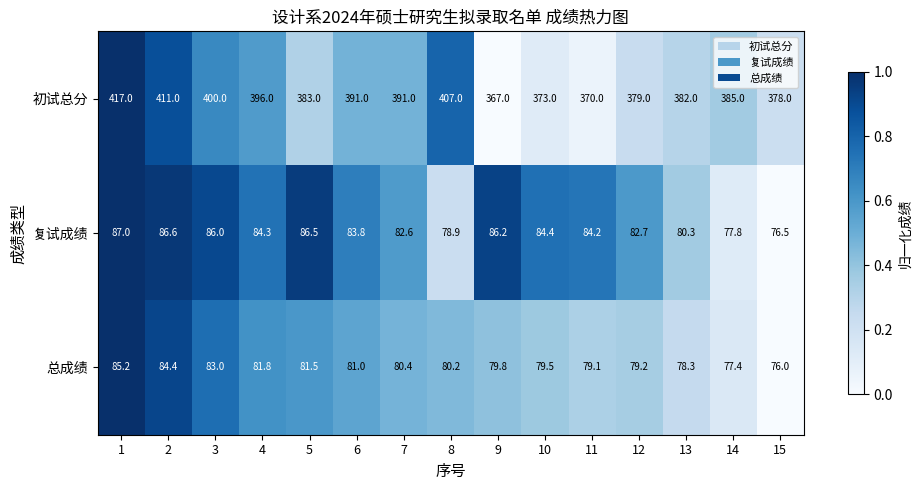

Is it true that 复试成绩 equals 57.6 at 6?

False